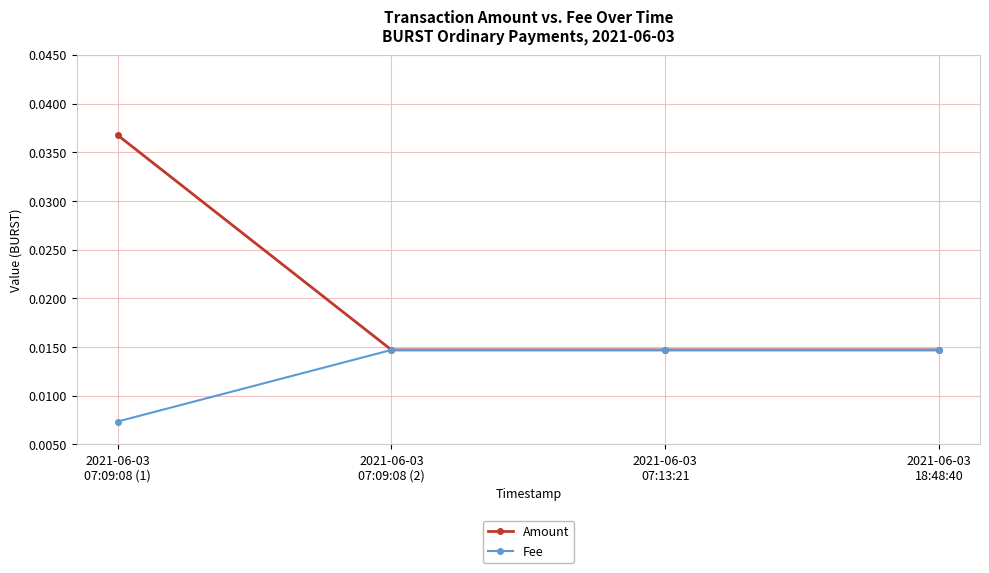

Which series has the largest total across all categories?

Amount